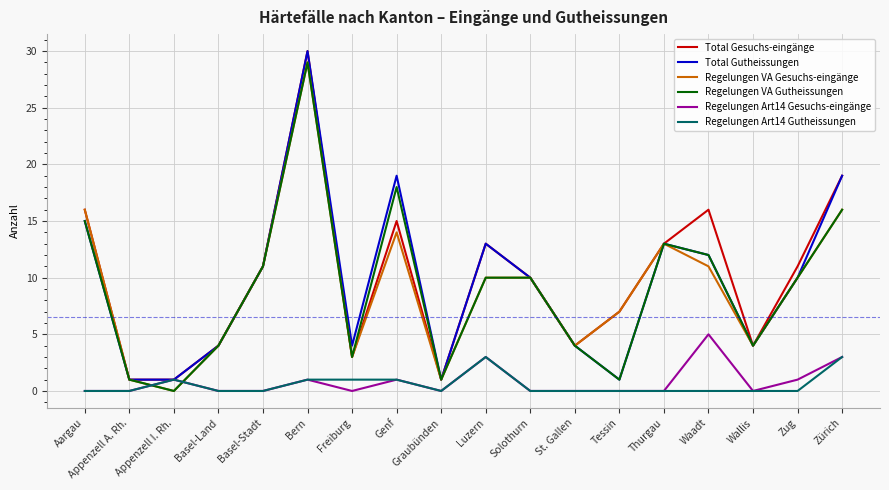

What is the difference between the maximum and minimum values in the Regelungen VA Gutheissungen series?

29